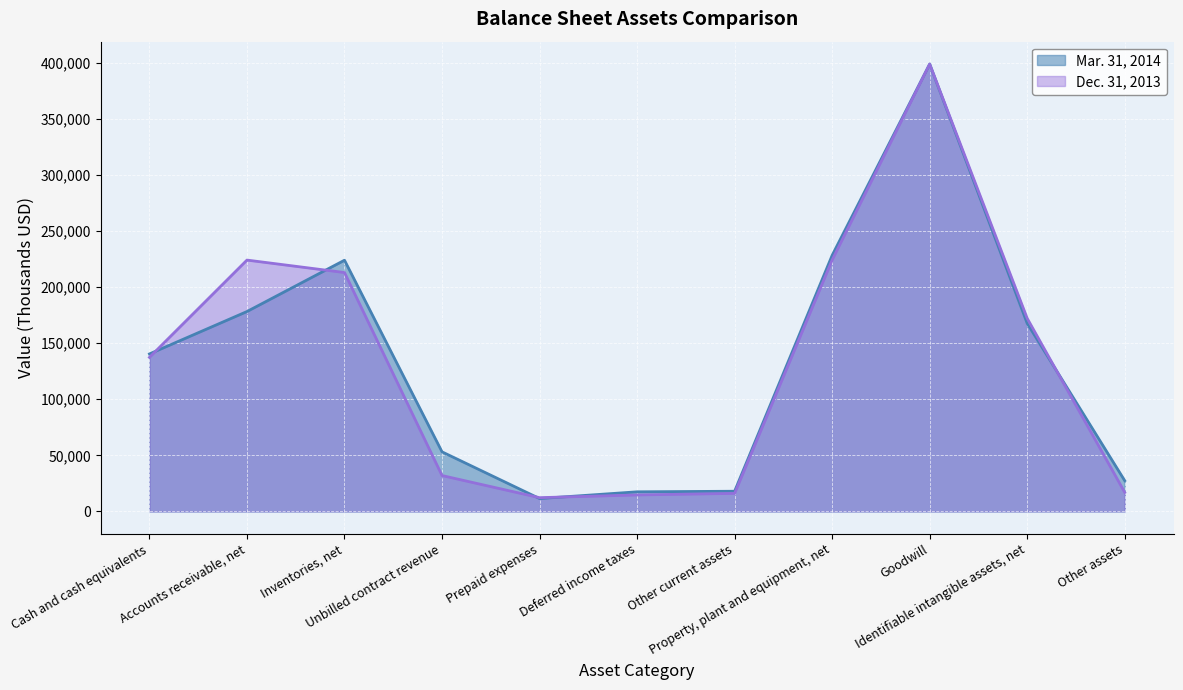

Where is the first local maximum for Mar. 31, 2014?

Inventories, net